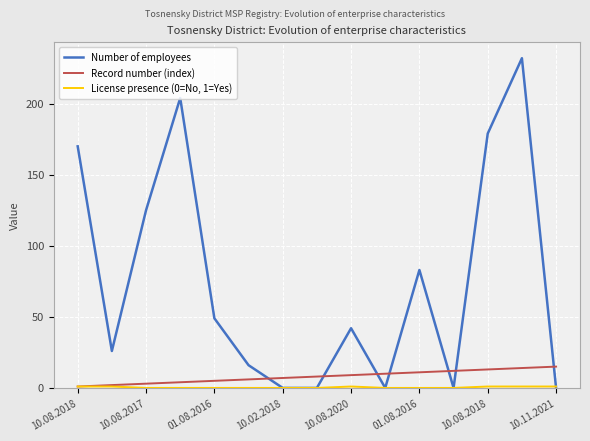

True or false: Number of employees and Record number (index) intersect in this chart.

True